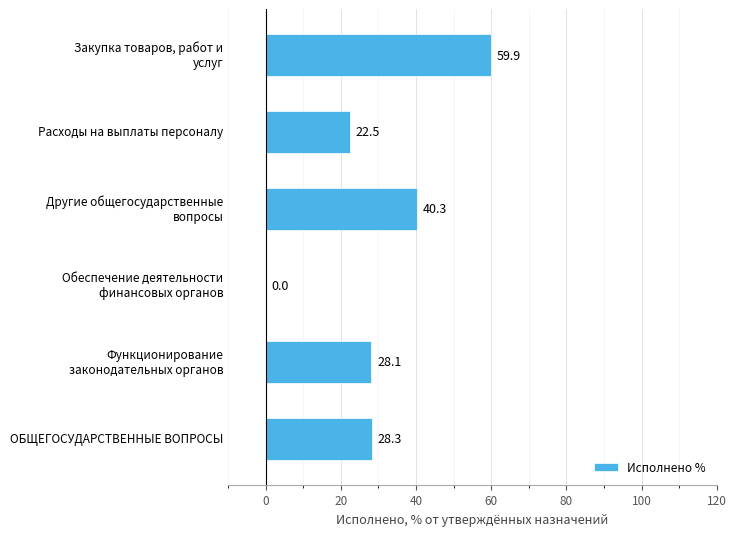

Which category has the highest value across all series?

Закупка товаров, работ и
услуг